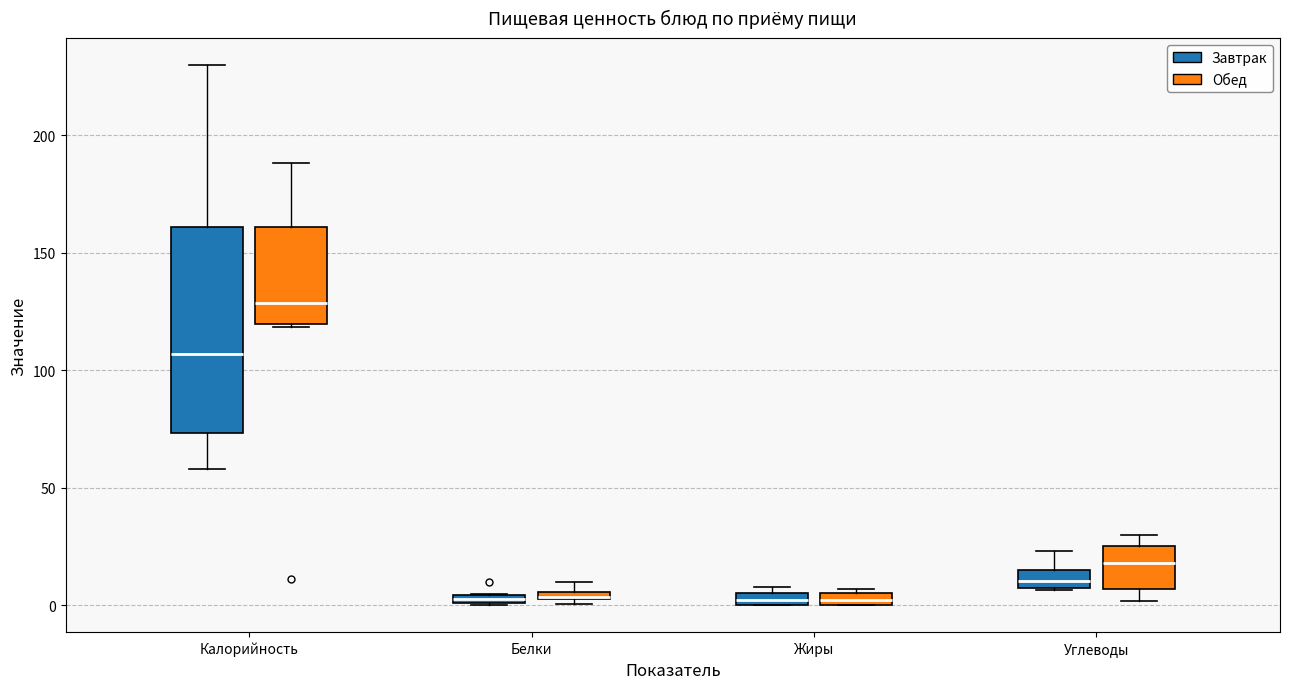

Which box is the tallest, from its lower edge to its upper edge?

Калорийность (Завтрак)